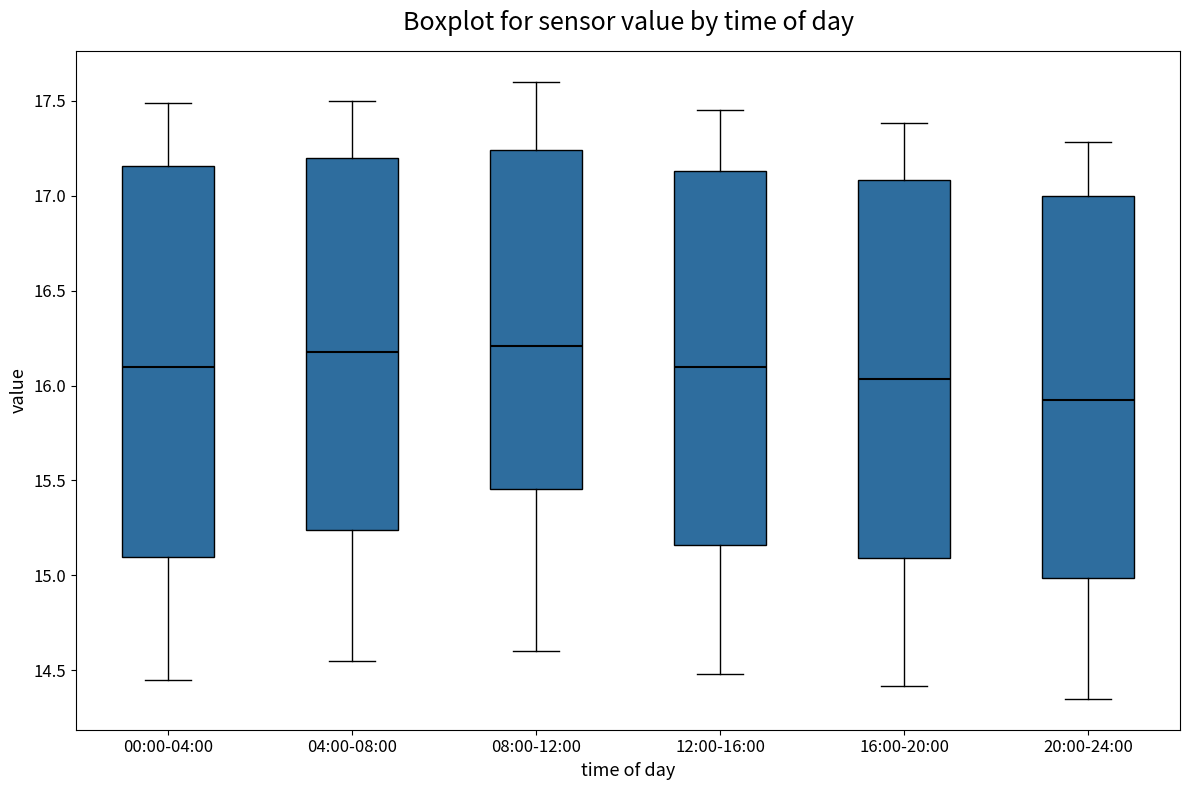

Reading left to right, read every box against the y-axis: the position of its median line, the range the box covers, and the ends of its whiskers. The values are not printed on the chart, so give them approximately, as read against the axis.

00:00-04:00: median 16.10, box 15.10 to 17.15, whiskers 14.45 to 17.50
04:00-08:00: median 16.20, box 15.25 to 17.20, whiskers 14.55 to 17.50
08:00-12:00: median 16.20, box 15.45 to 17.25, whiskers 14.60 to 17.60
12:00-16:00: median 16.10, box 15.15 to 17.15, whiskers 14.50 to 17.45
16:00-20:00: median 16.05, box 15.10 to 17.10, whiskers 14.40 to 17.40
20:00-24:00: median 15.95, box 15.00 to 17.00, whiskers 14.35 to 17.30